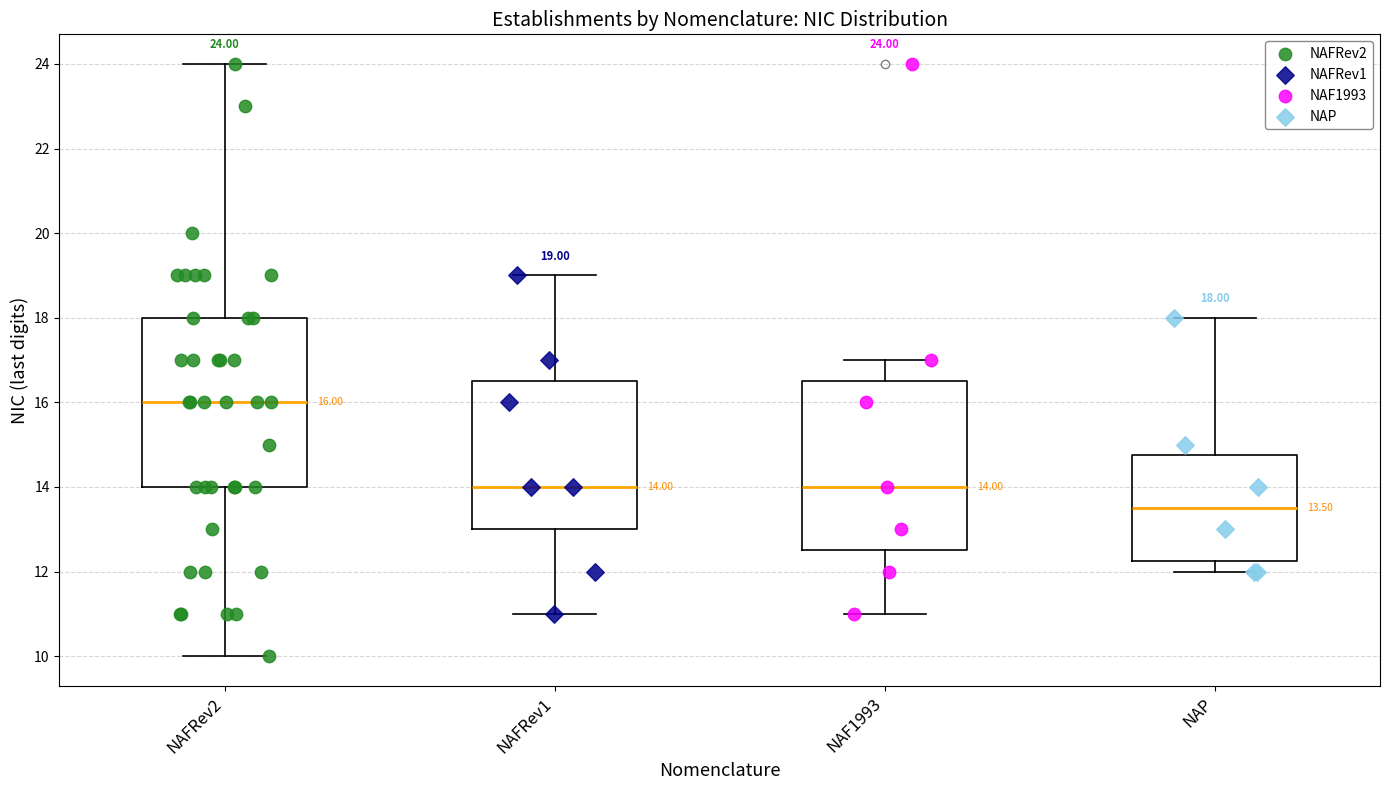

Which box has the highest median line?

NAFRev2